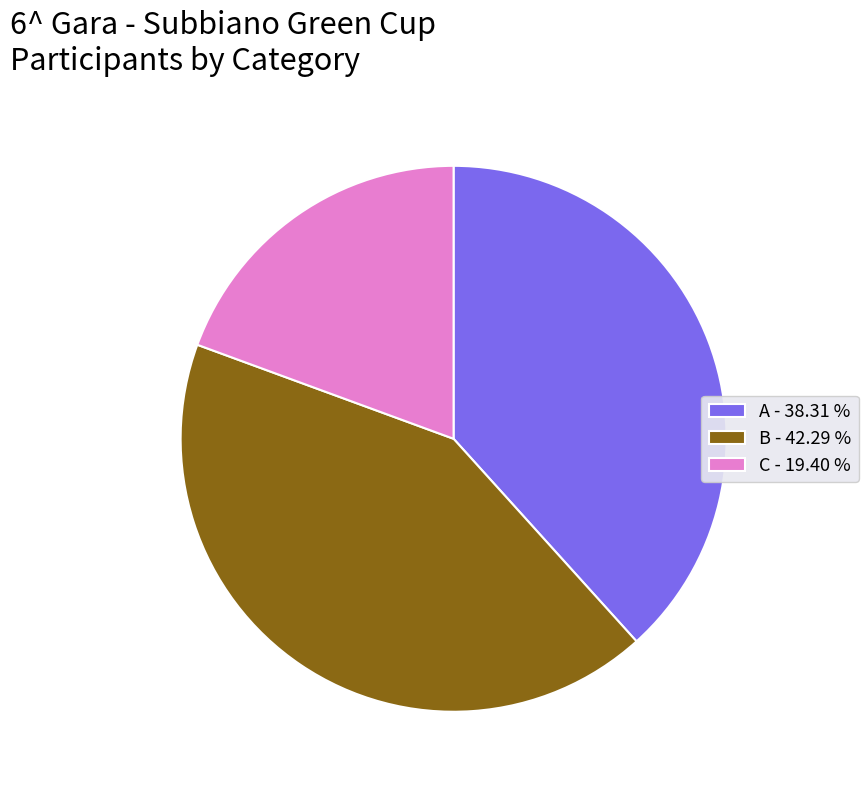

Do B - 42.29 % and A - 38.31 % together represent more than half of the pie?

Yes